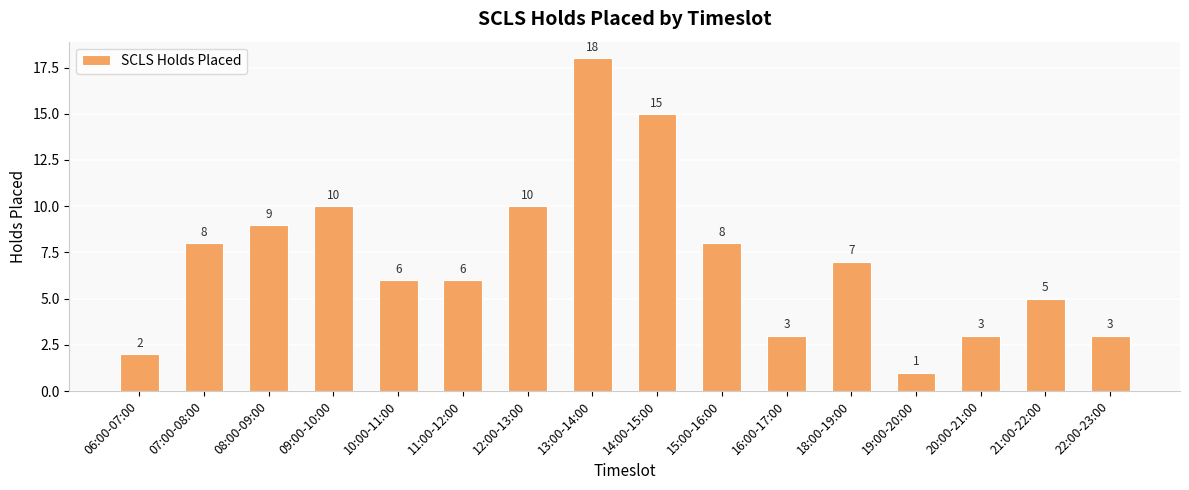

What is the sum of the values at 22:00-23:00 and 06:00-07:00?

5